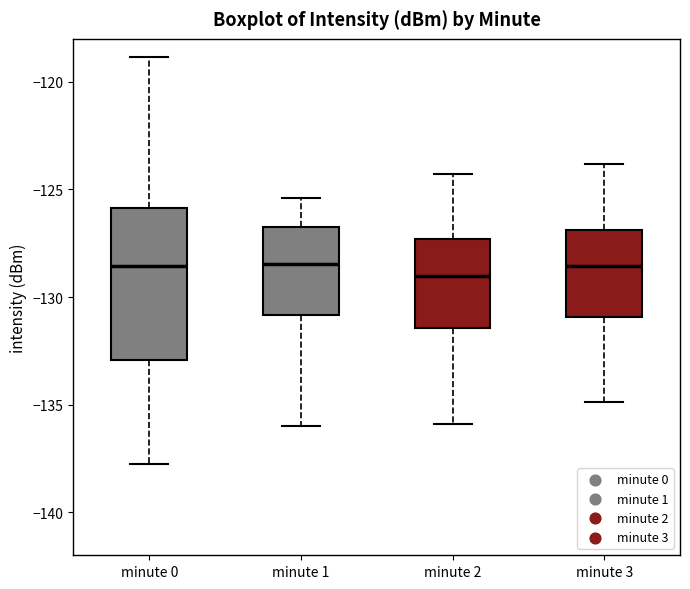

Comparing the boxes themselves (not the whiskers), which one is the tallest?

minute 0